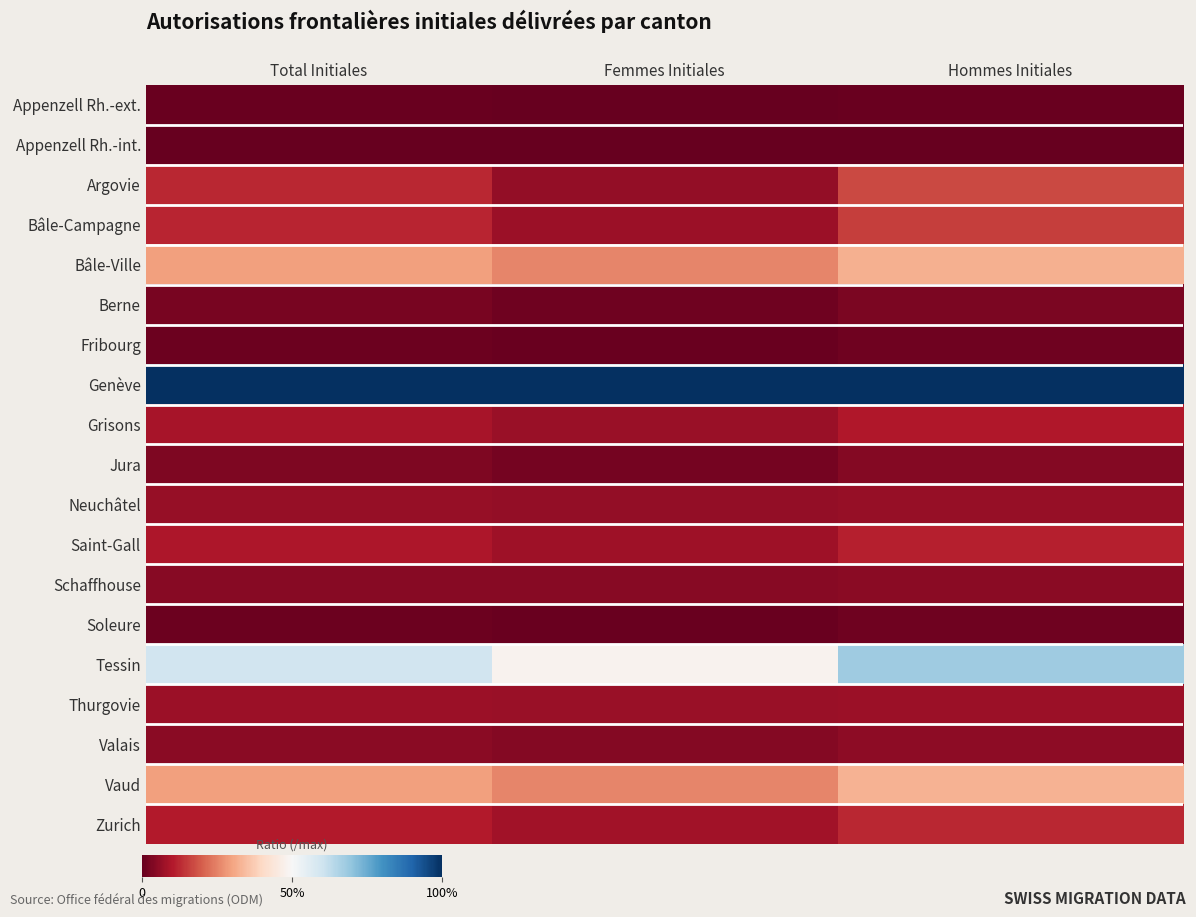

How many series are shown in this chart?

19